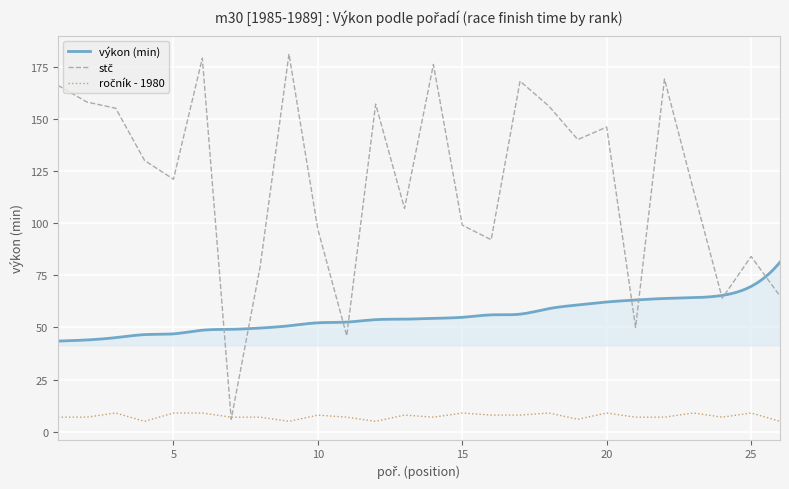

Which series has the widest spread of values?

stč